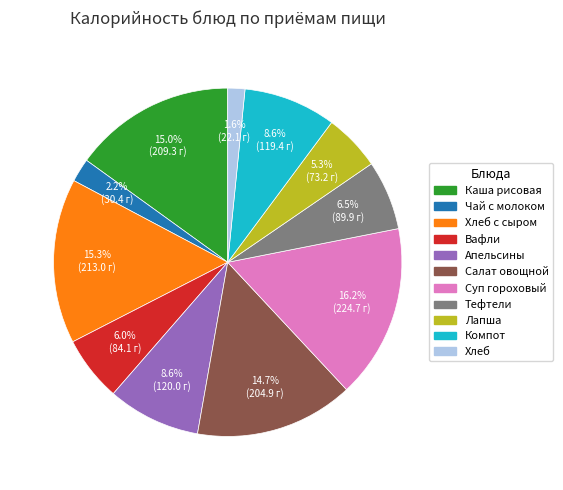

What is the largest slice in the pie chart?

Суп гороховый